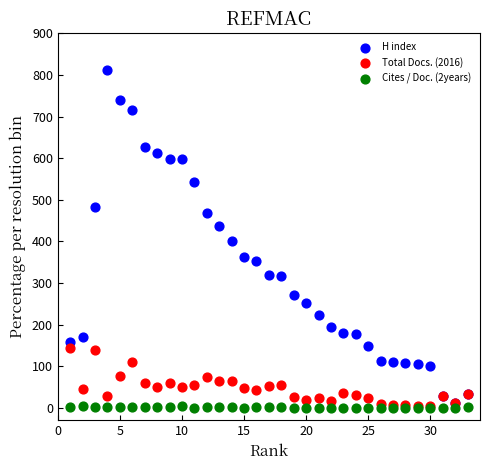

In the H index series, what Y value is closest to 412?

401